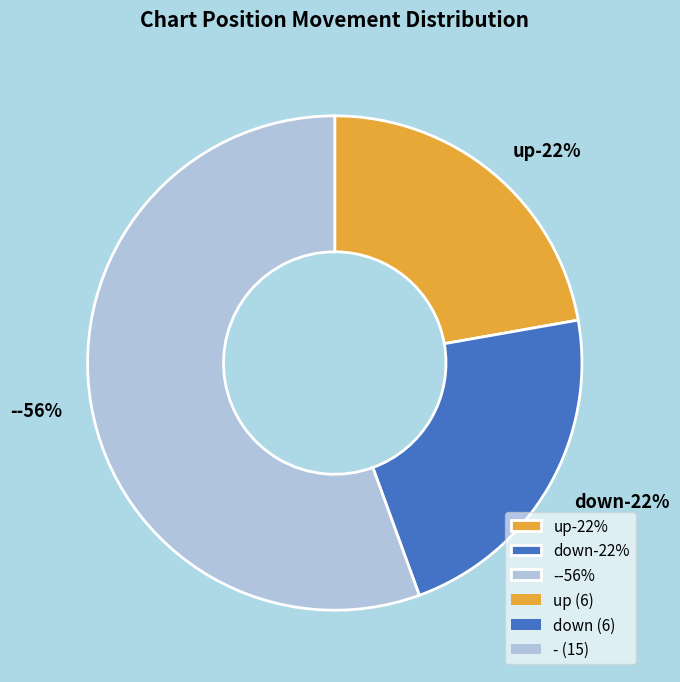

To the nearest percent, what portion does up represent?

22%